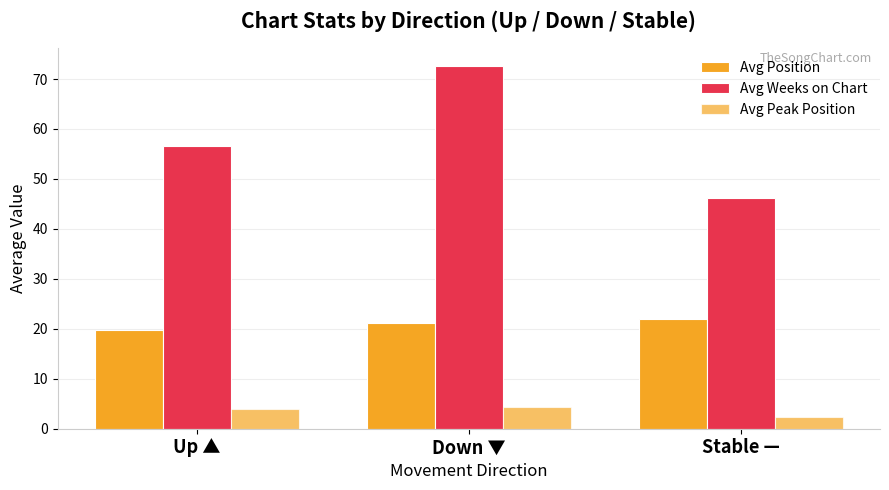

List the labels in order of Avg Position value, smallest first.

Up ▲, Down ▼, Stable —